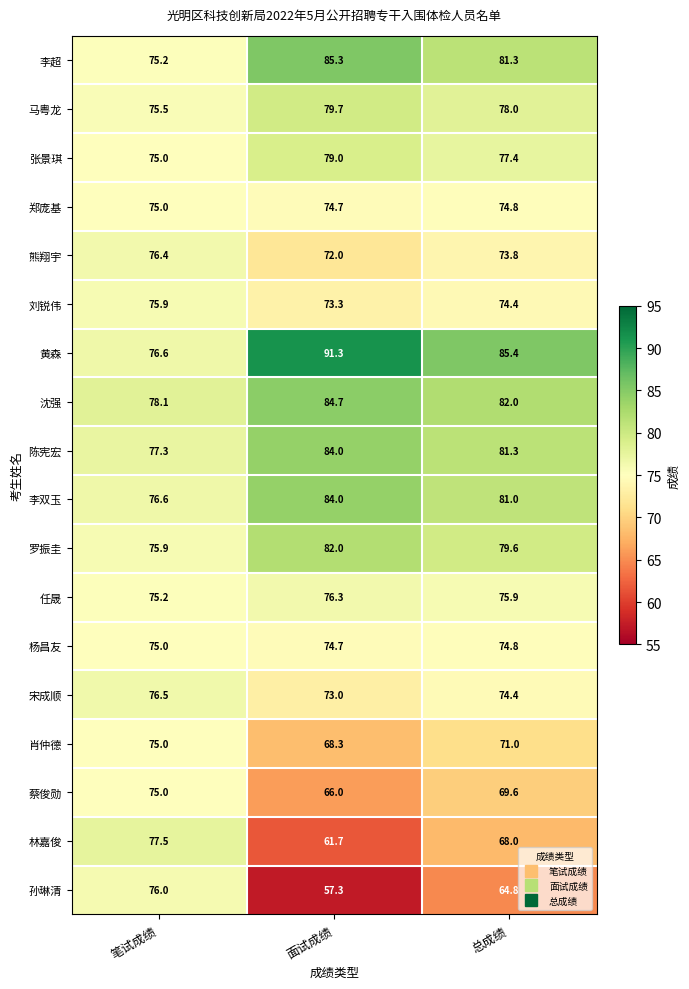

What is the average value of the 任晟 series?

75.8